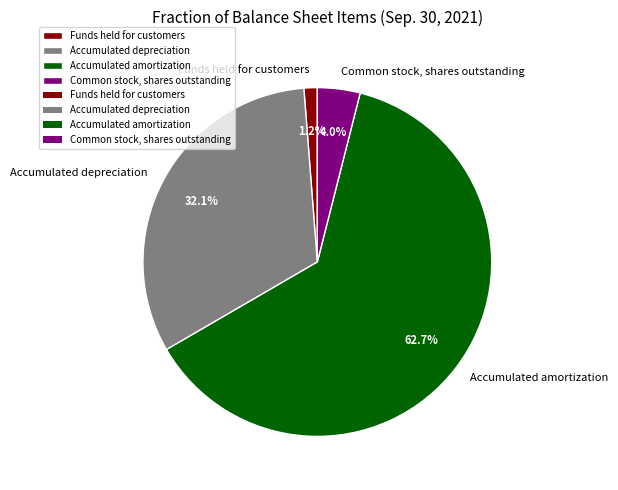

How many segments does this pie chart have?

4